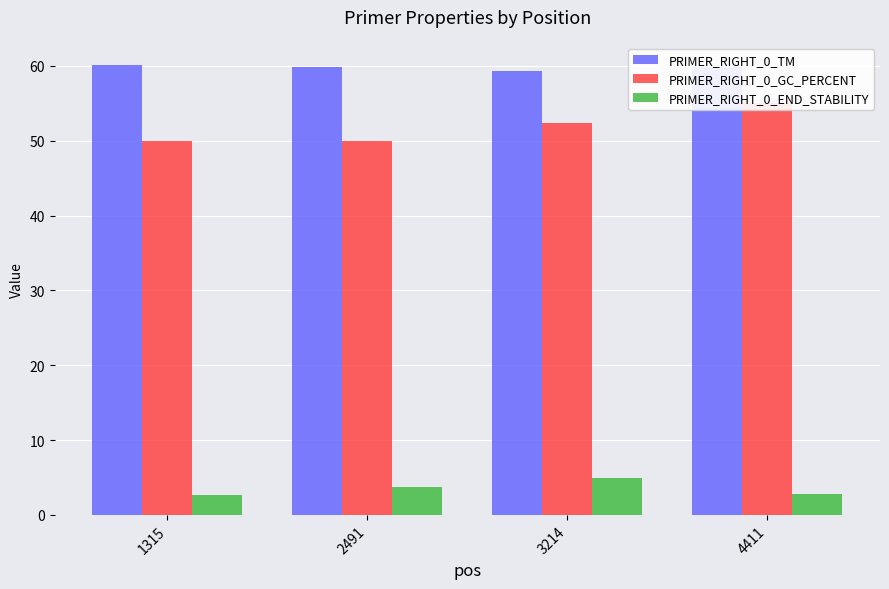

At which category does the chart reach its minimum across all series?

1315